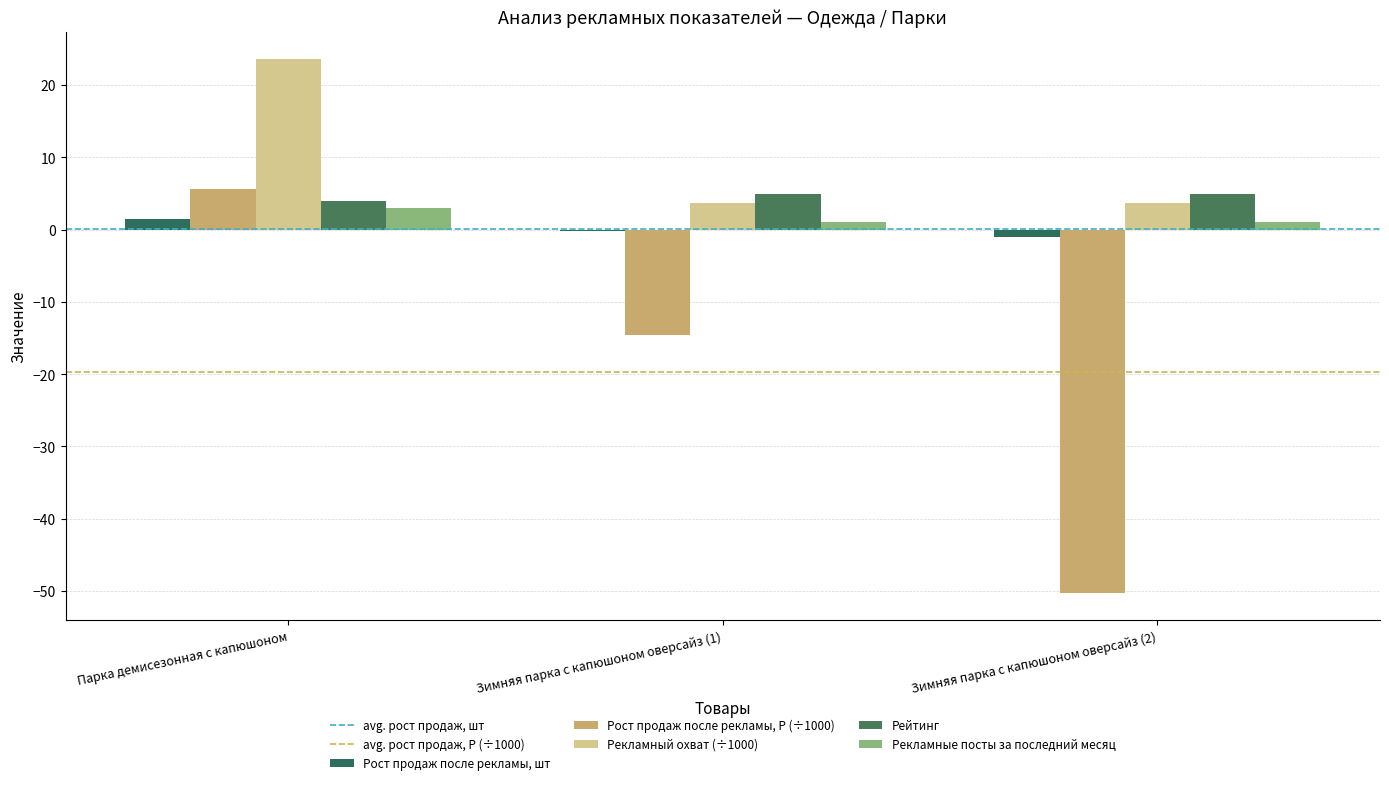

Which series has the largest range (max minus min)?

Рост продаж после рекламы, Р (÷1000)